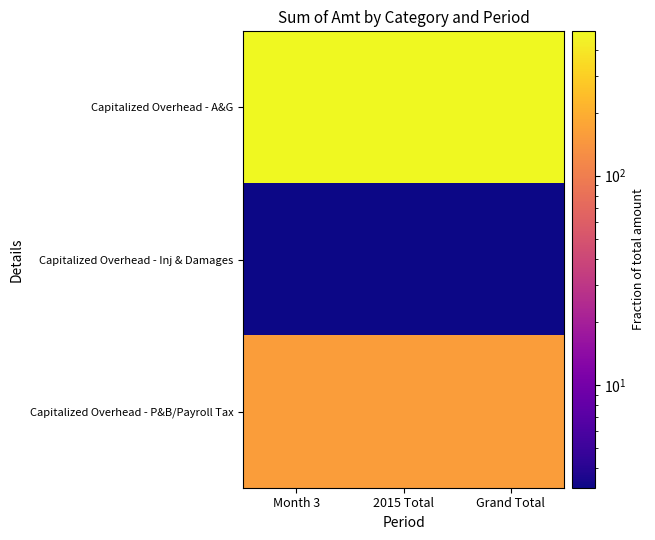

Which has a higher value, Grand Total or 2015 Total?

Grand Total